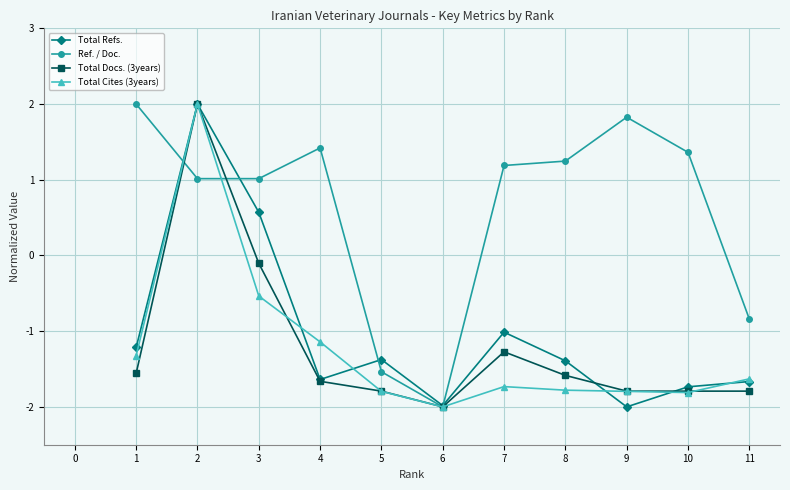

What is the maximum value shown in the chart?

2.0